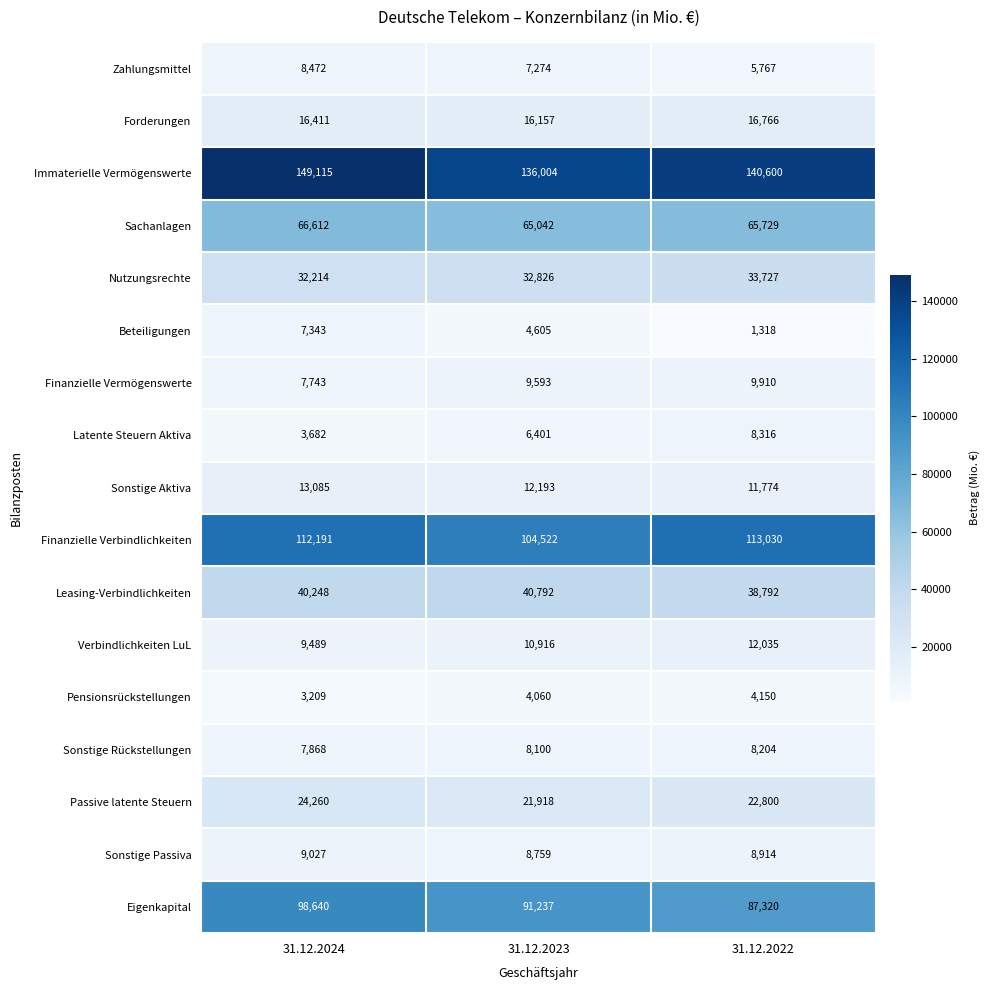

Count the number of data series in this chart.

17